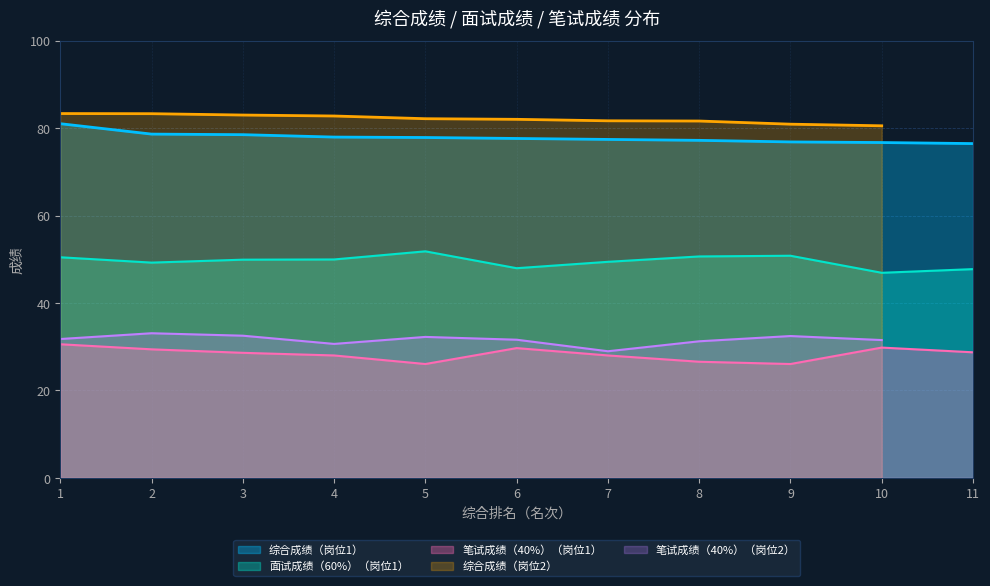

True or false: 综合成绩 has more than 0 interior local peaks.

False